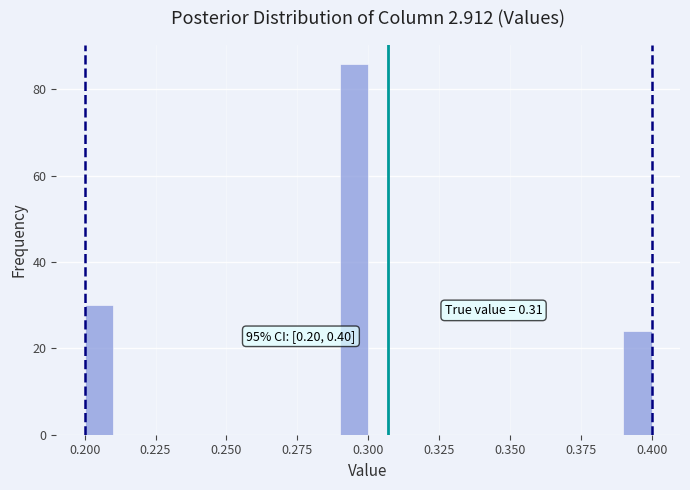

Read against the x-axis, roughly where is the centre of the tallest bar?

0.295